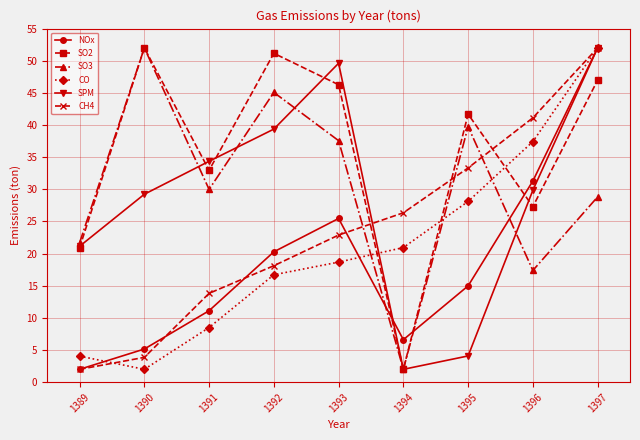

At how many categories does at least one series exceed 49?

4